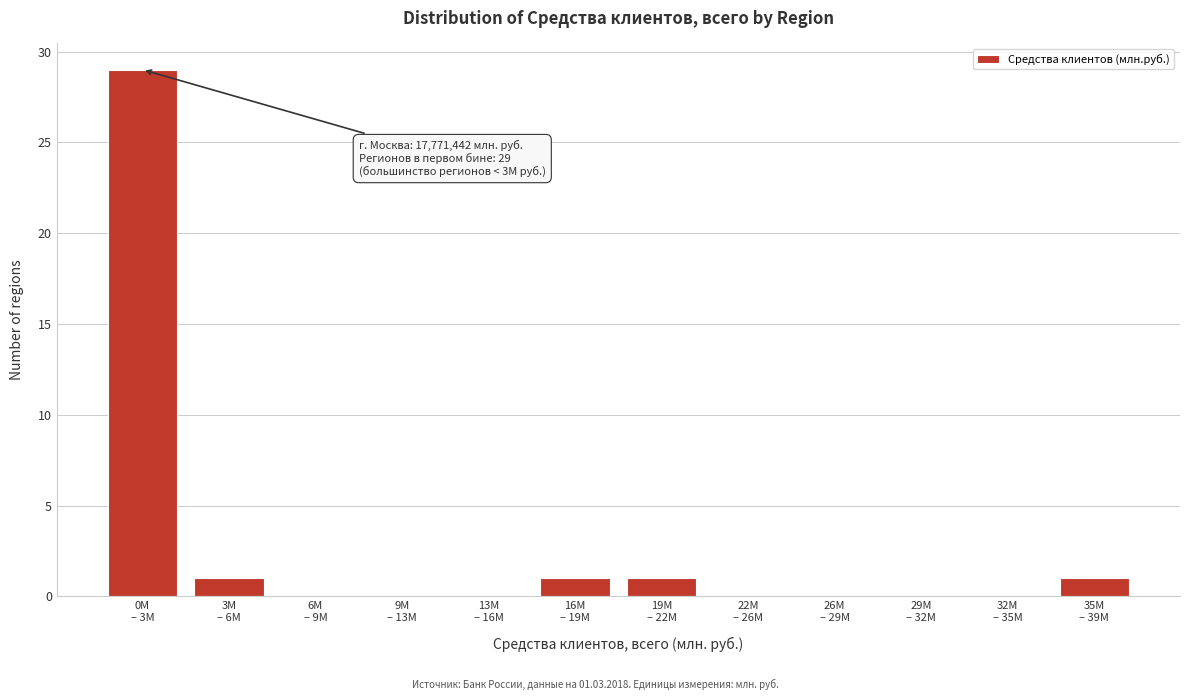

What is the greatest value displayed?

29